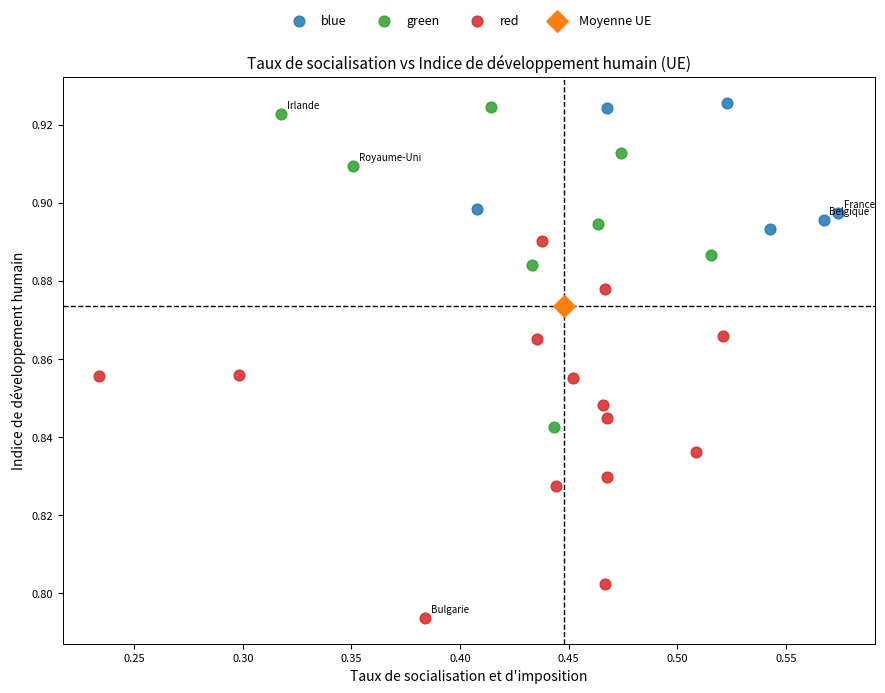

Which series contains the lowest Y value?

red